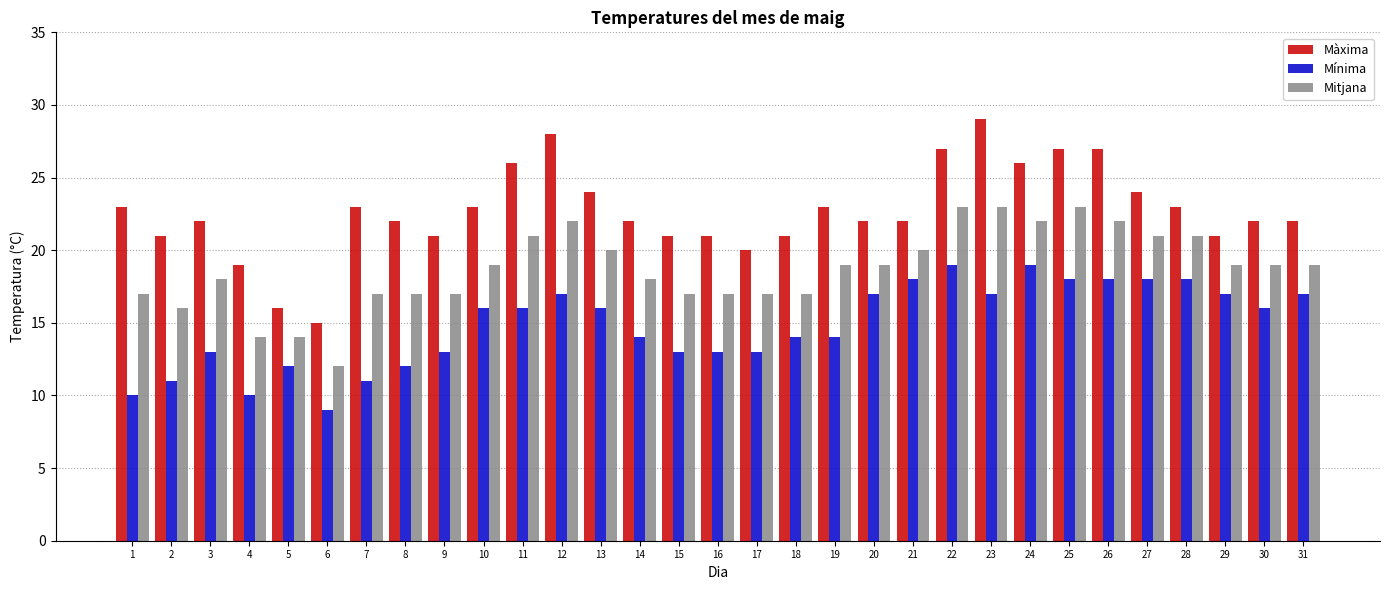

Is it true that Mitjana equals 6 at 5?

False